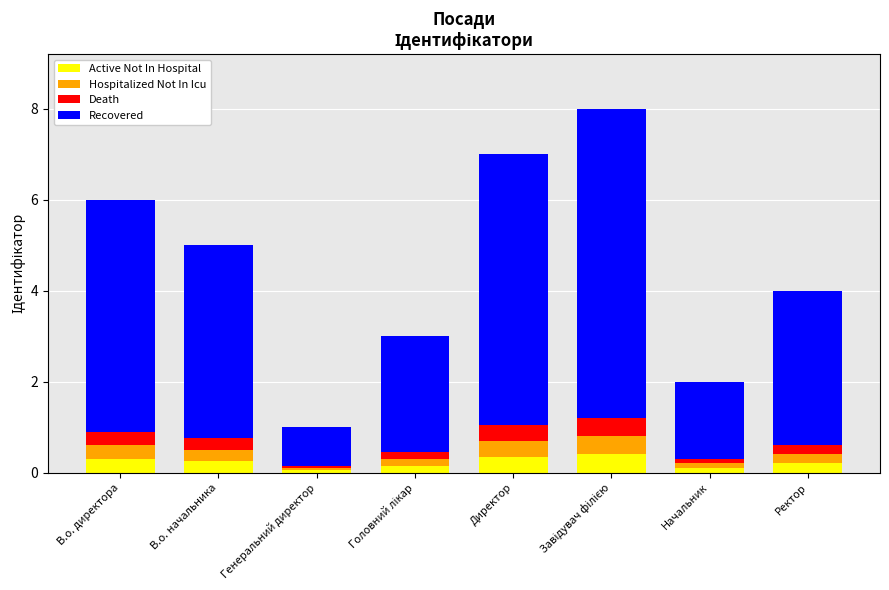

What is the difference between the second highest and minimum values in the Active Not In Hospital series?

0.3